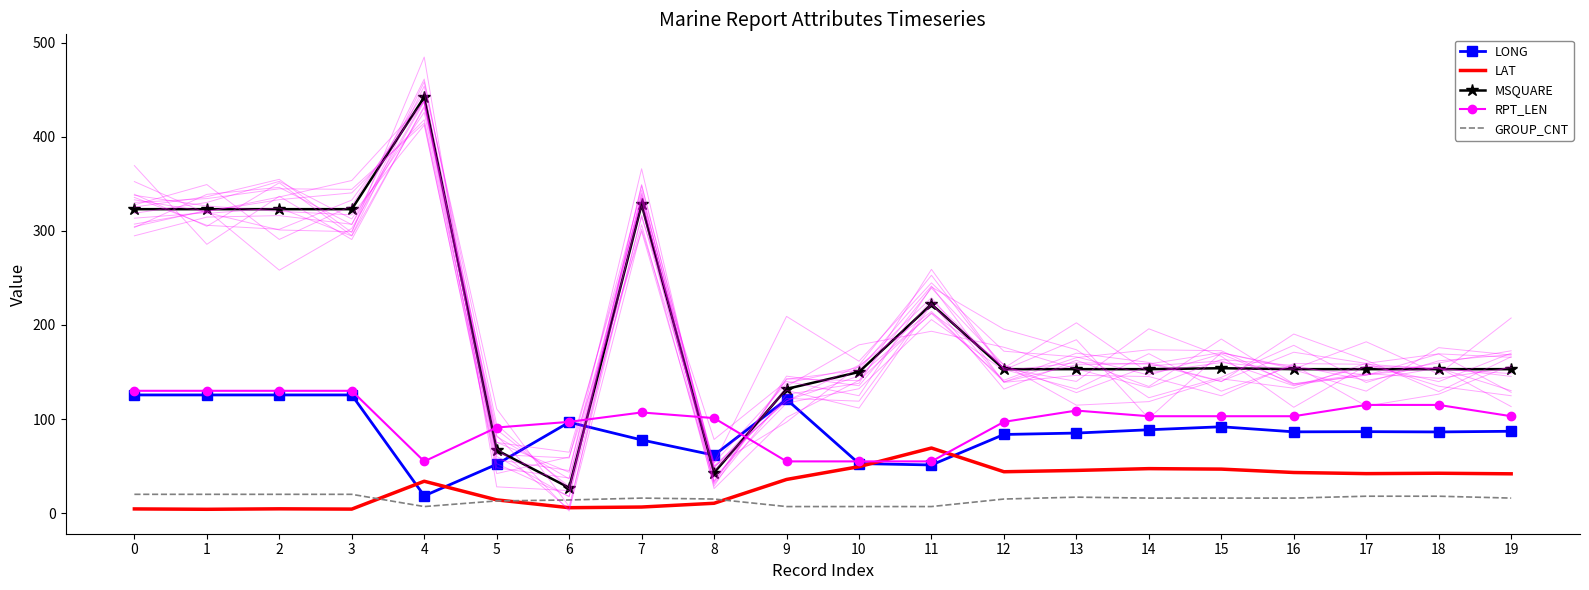

What is the value of the MSQUARE point at the 3rd from the left?

323.0